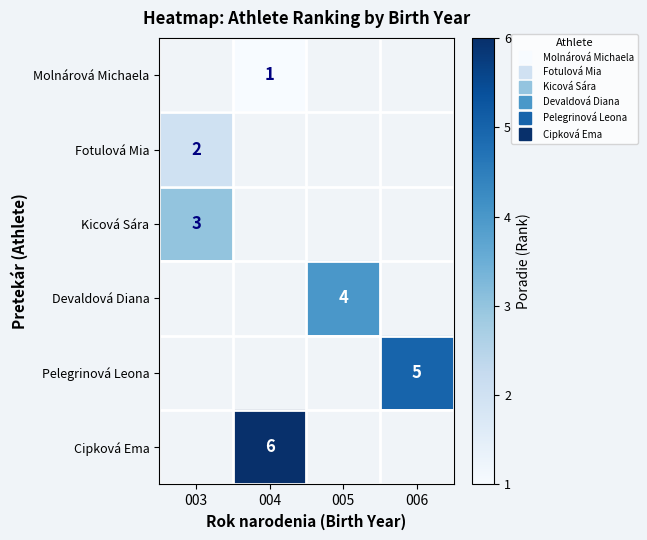

Rank the series by their maximum value, from lowest to highest.

Molnárová Michaela, Fotulová Mia, Kicová Sára, Devaldová Diana, Pelegrinová Leona, Cipková Ema